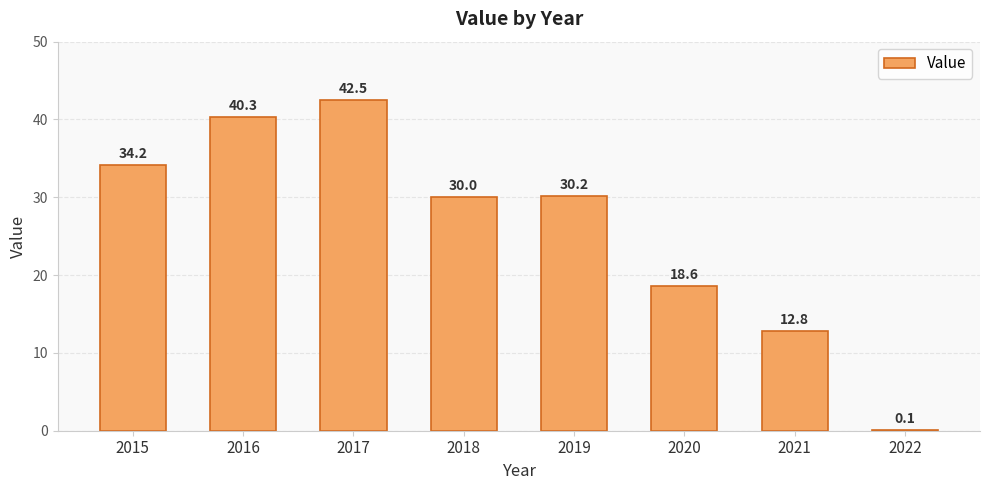

Which has a higher value, 2015 or 2016?

2016